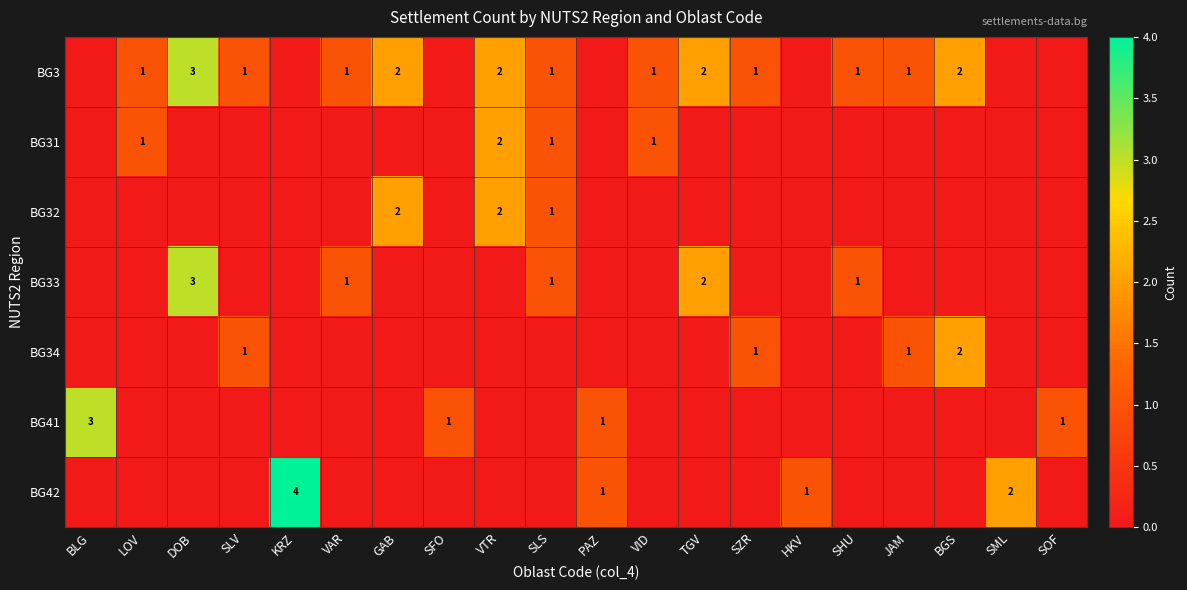

Is it true that BG3 equals 2 at GAB?

True